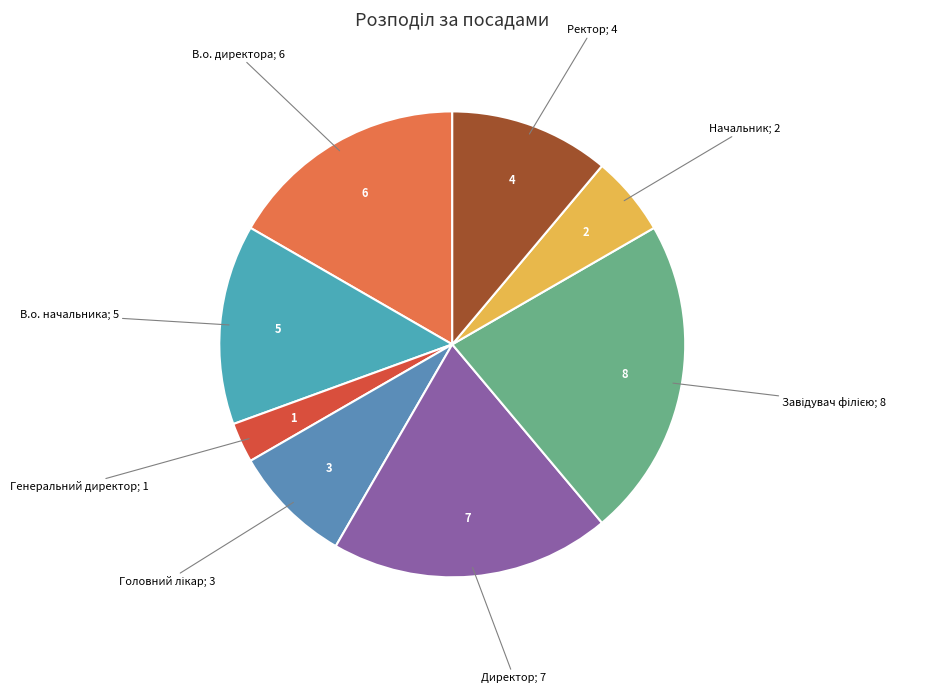

What is the largest slice in the pie chart?

Завідувач філією